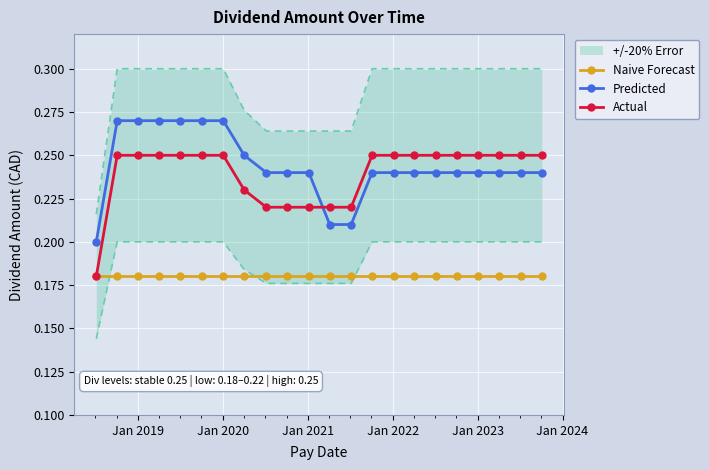

True or false: Predicted has more than 0 interior local peaks.

False